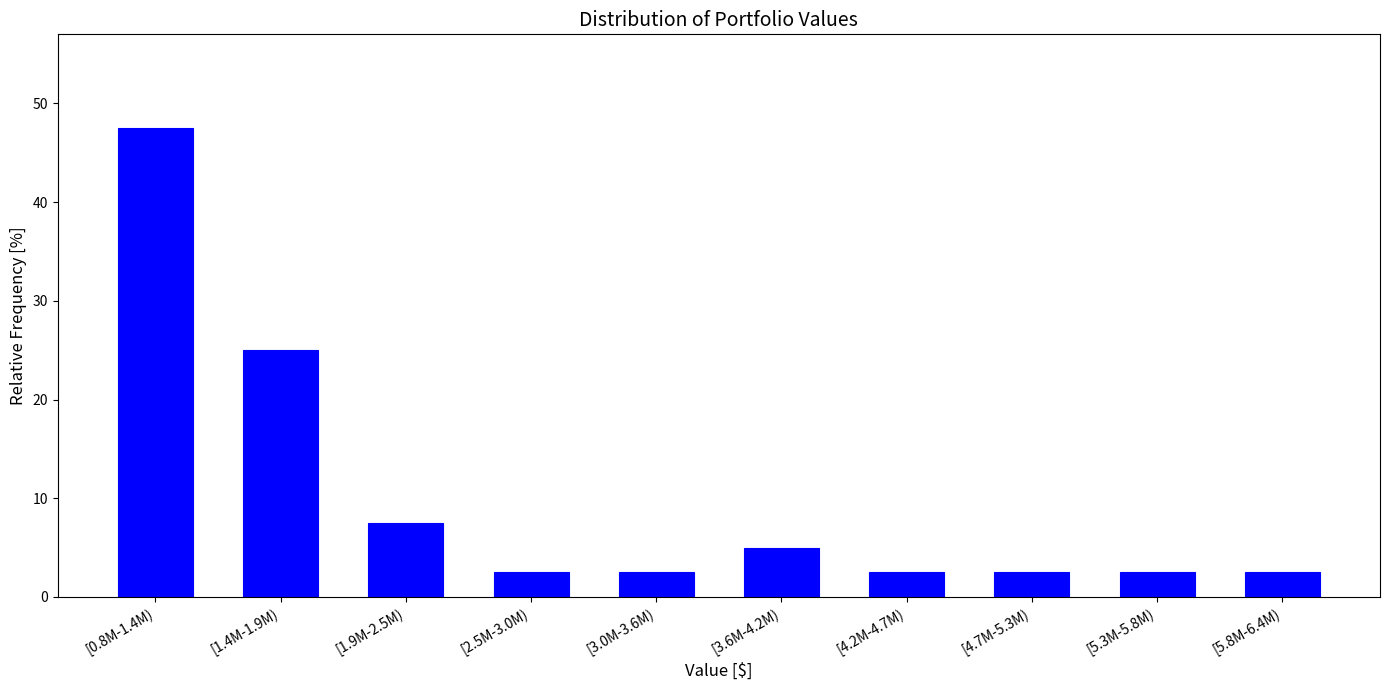

Reading left to right, transcribe all the data shown in this chart.

[0.8M-1.4M)=47.5	[1.4M-1.9M)=25.0	[1.9M-2.5M)=7.5	[2.5M-3.0M)=2.5	[3.0M-3.6M)=2.5	[3.6M-4.2M)=5.0	[4.2M-4.7M)=2.5	[4.7M-5.3M)=2.5	[5.3M-5.8M)=2.5	[5.8M-6.4M)=2.5